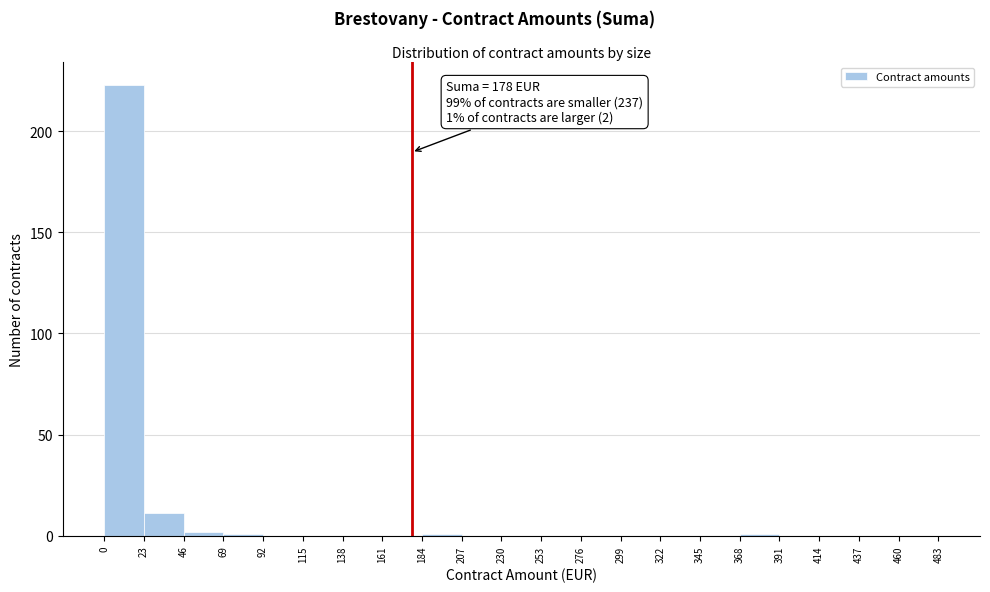

Which range on the x-axis has the tallest bar?

0 to 23